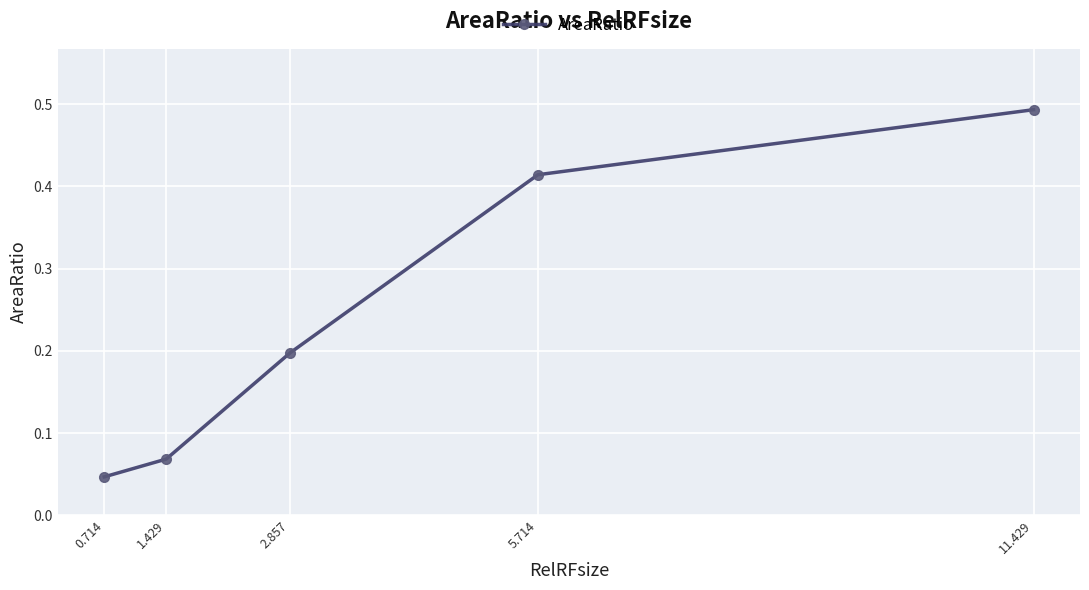

The chart shows a value of 0.3 at 2.857. True or false?

False